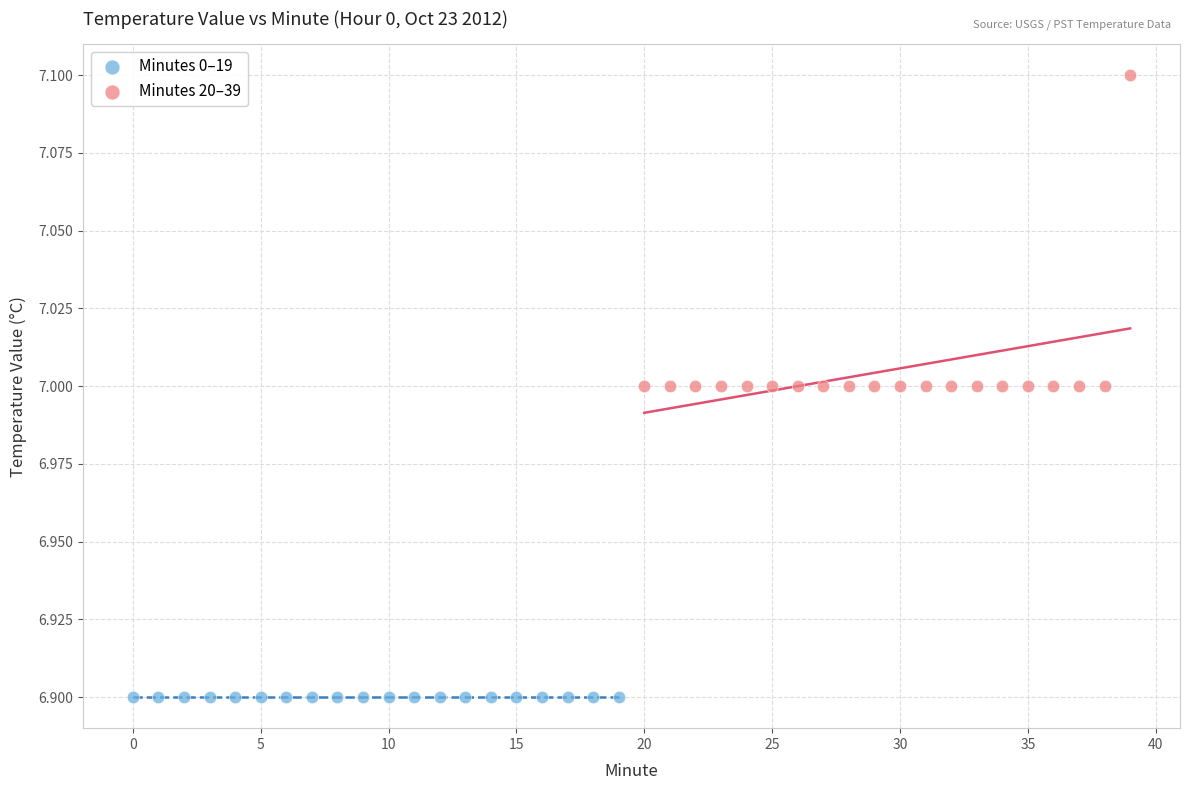

What are all the series names shown in the legend?

Minutes 0–19, Minutes 20–39